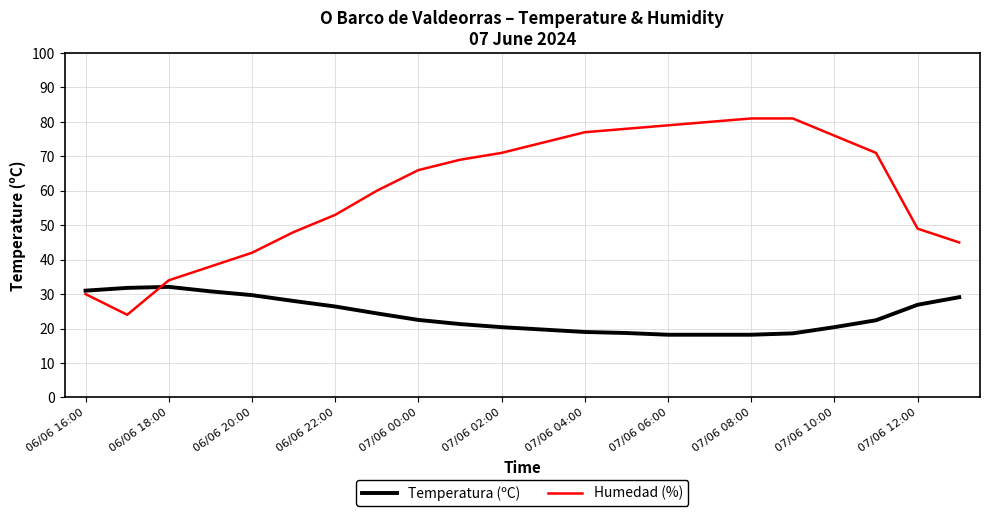

List the series in order of their peak value, lowest first.

Temperatura (ºC), Humedad (%)